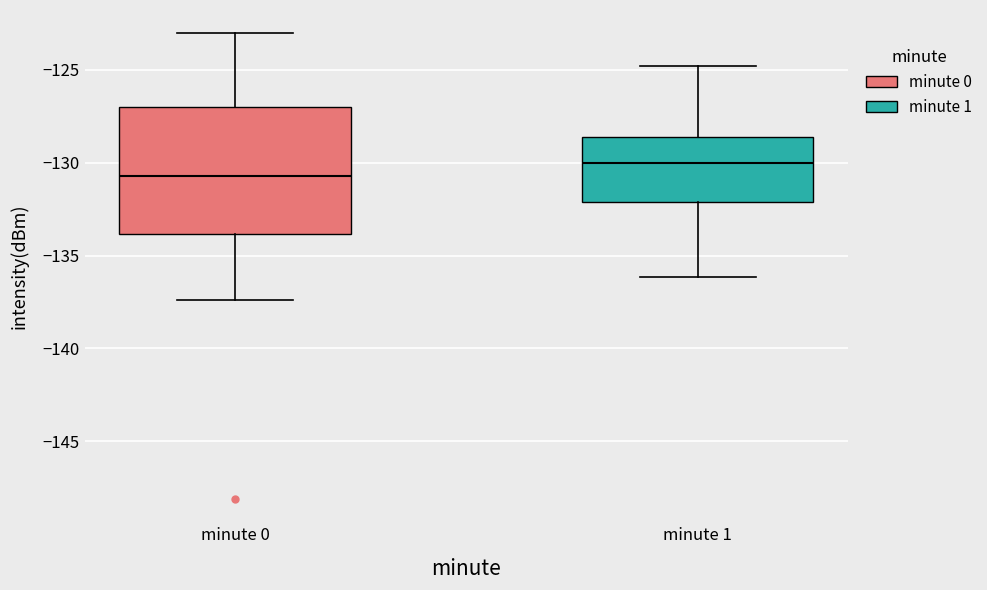

Comparing the boxes themselves (not the whiskers), which one is the tallest?

minute 0